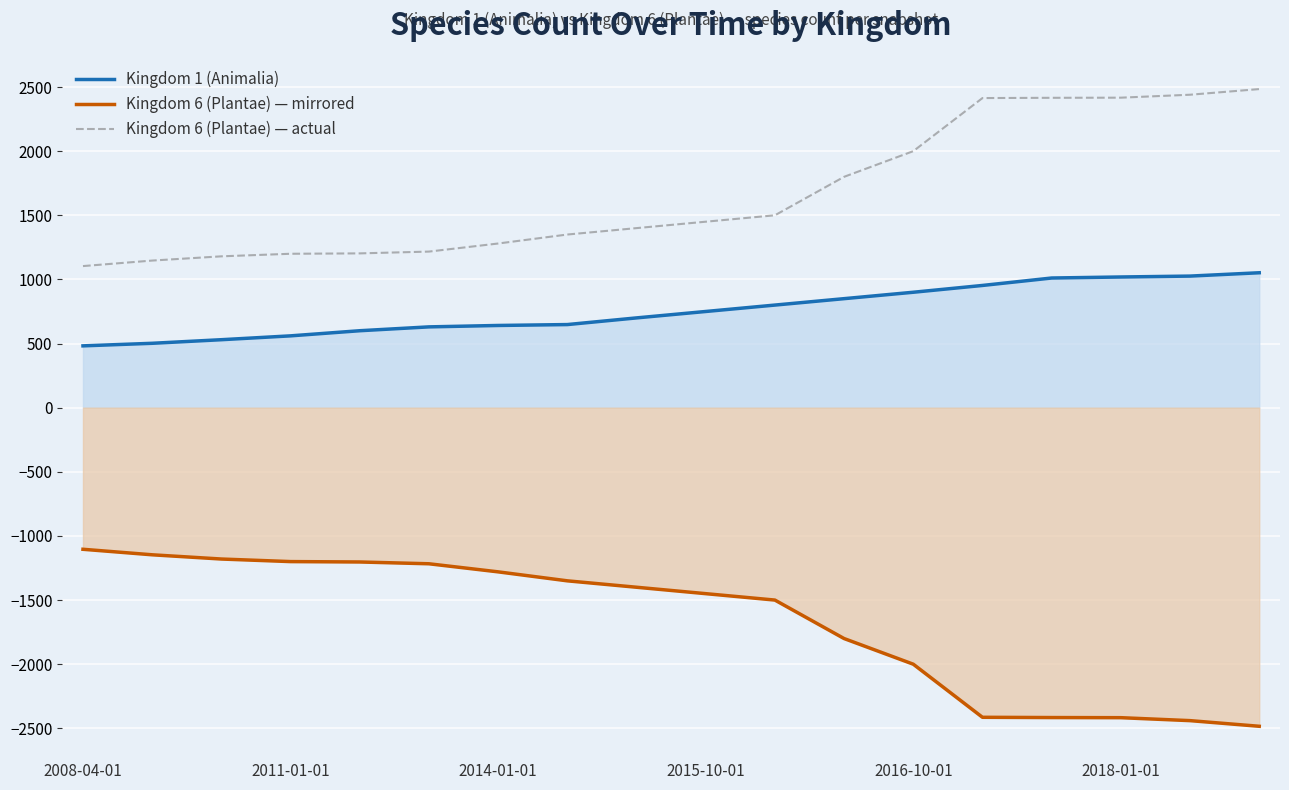

Between 8 and 17, which series saw the biggest shift?

Kingdom 6 (Plantae) — mirrored